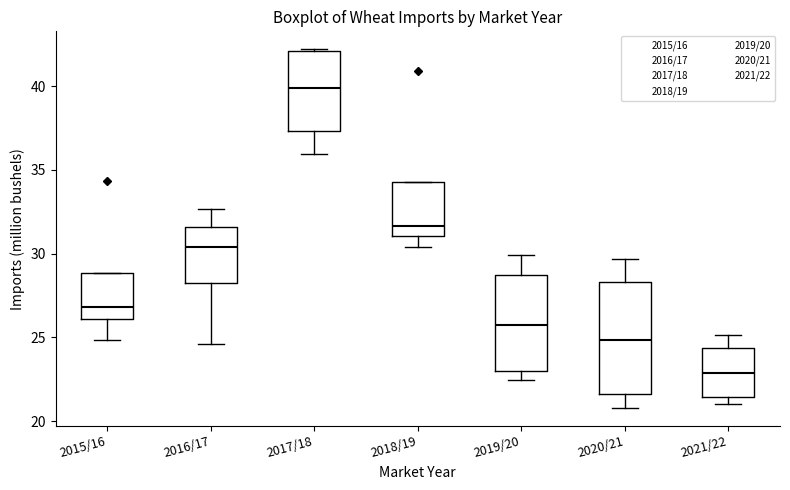

Where does the lower whisker of the box for 2015/16 end on the y-axis? The values are not printed on the chart, so give them approximately, as read against the axis.

25.0